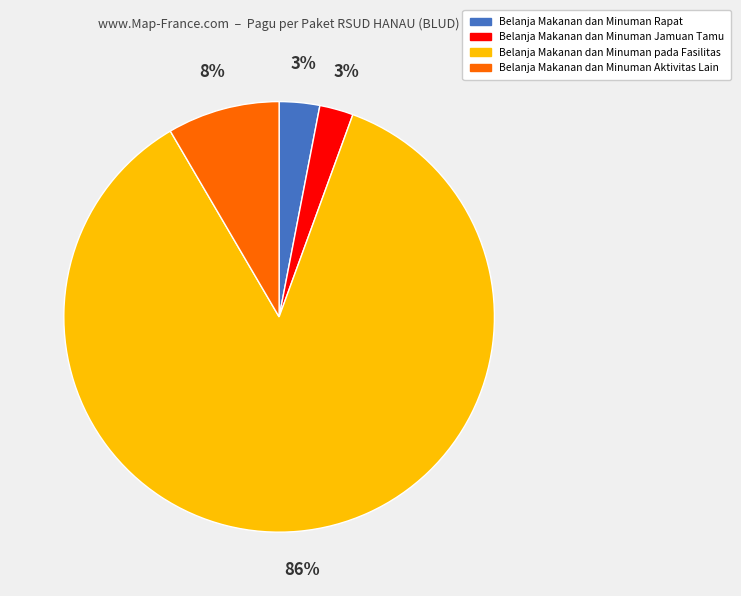

To the nearest percent, what is the average slice percentage?

25%